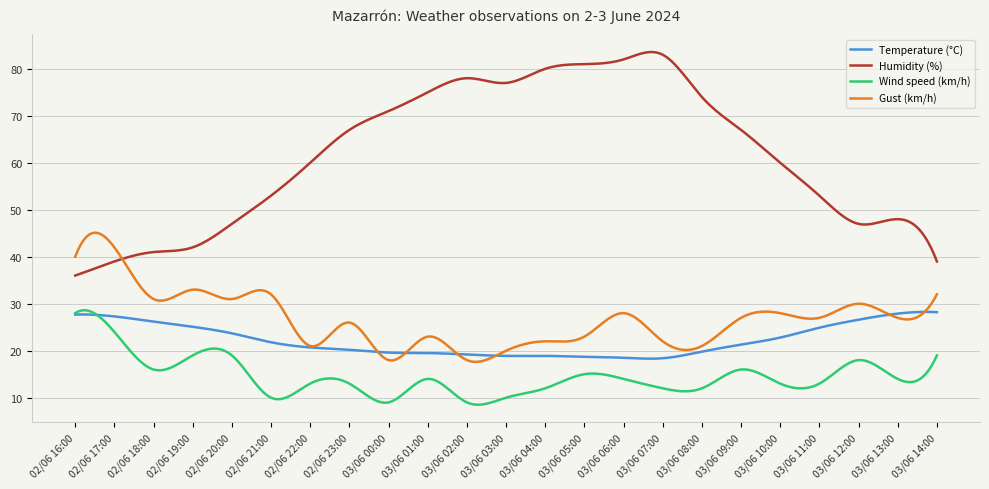

Does the chart have visible grid lines?

Yes